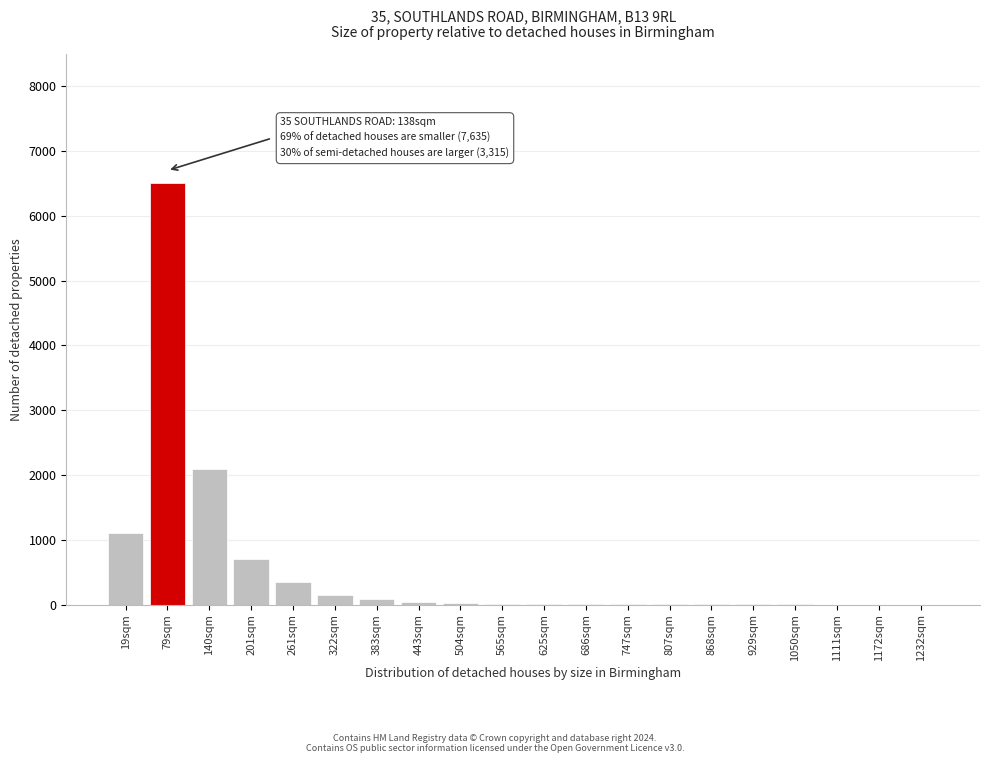

What is the sum of all values?

11080